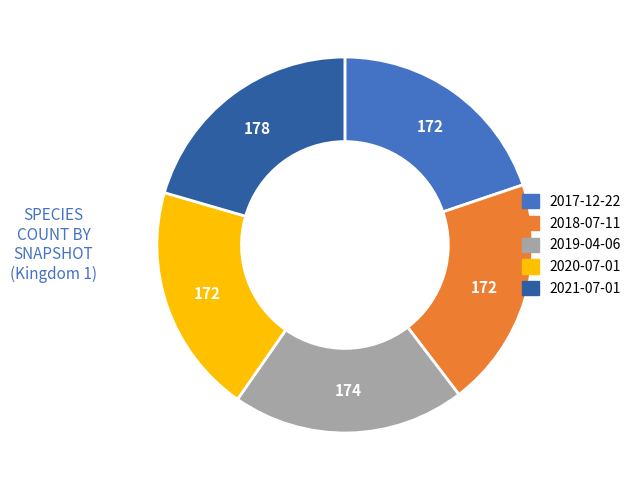

Is the sum of 2018-07-11 and 2019-04-06 greater than half?

No